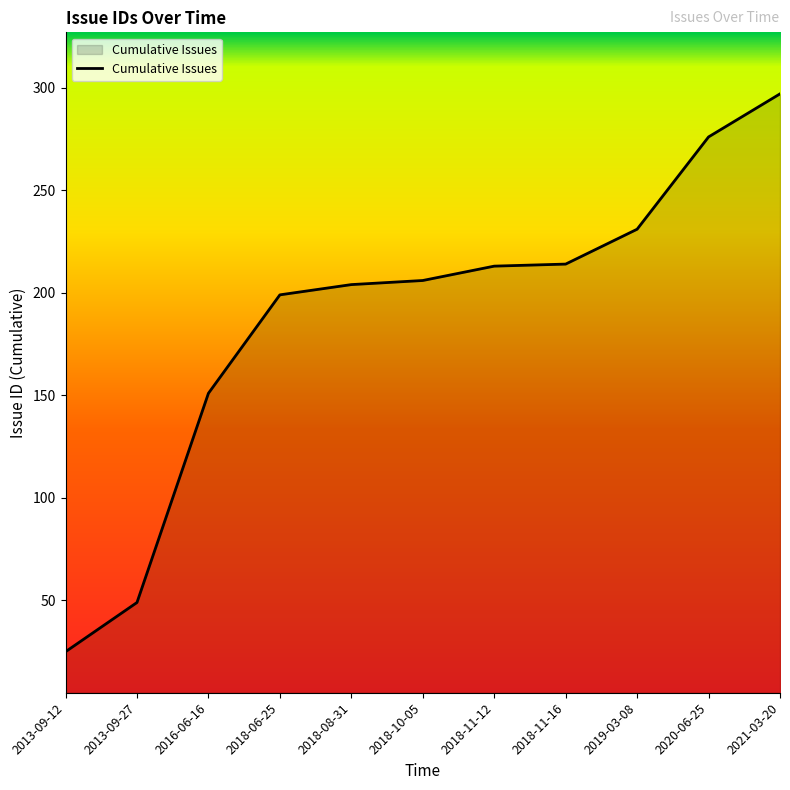

What is the change in value from 2013-09-12 to 2018-10-05?

+181